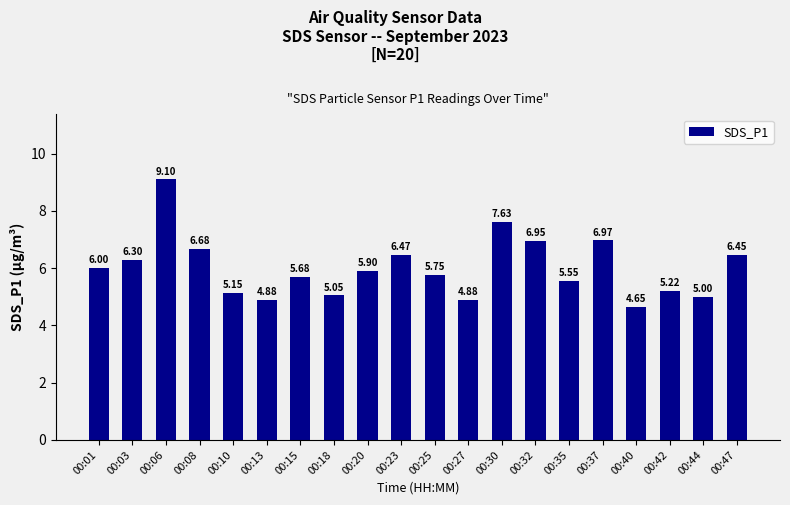

At which category does the chart reach its minimum across all series?

00:40